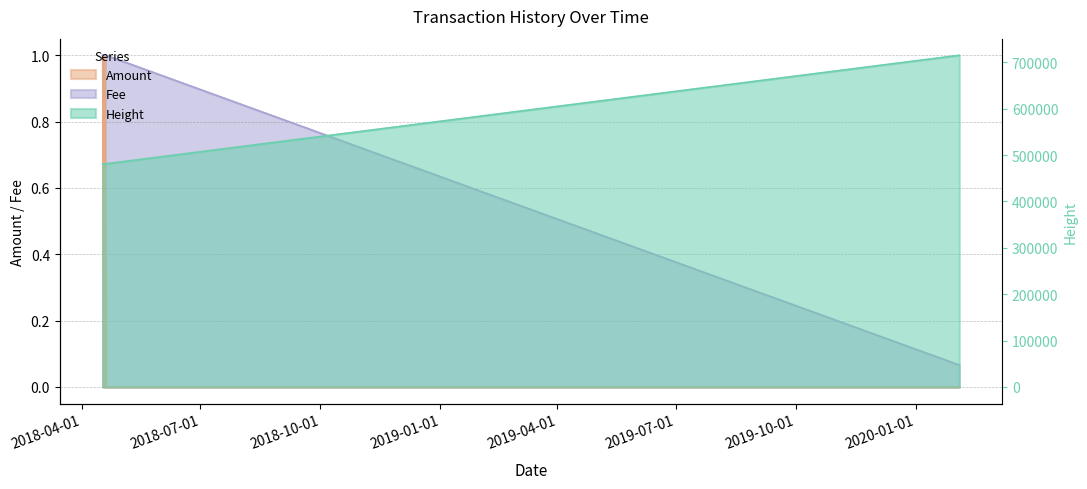

At 2018-04-16 23:21:20, list the series in order from largest to smallest.

Height, Amount, Fee